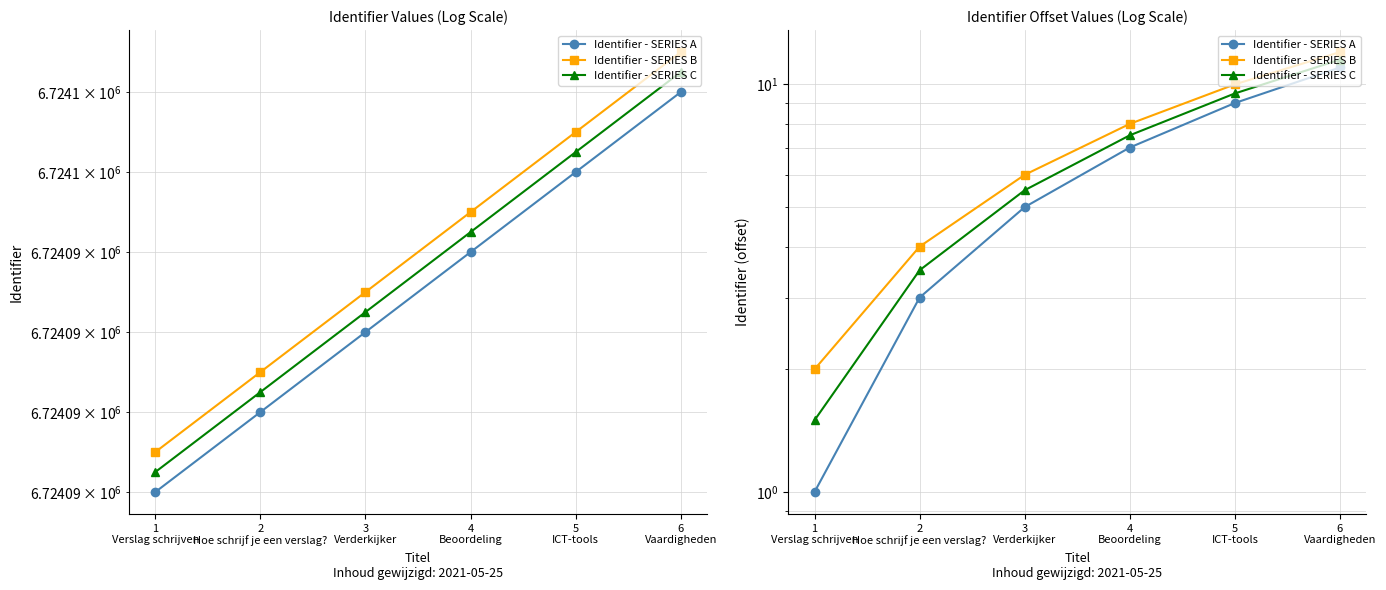

What is the difference between the Identifier - SERIES B values at 1
Verslag schrijven and 2
Hoe schrijf je een verslag??

2.0